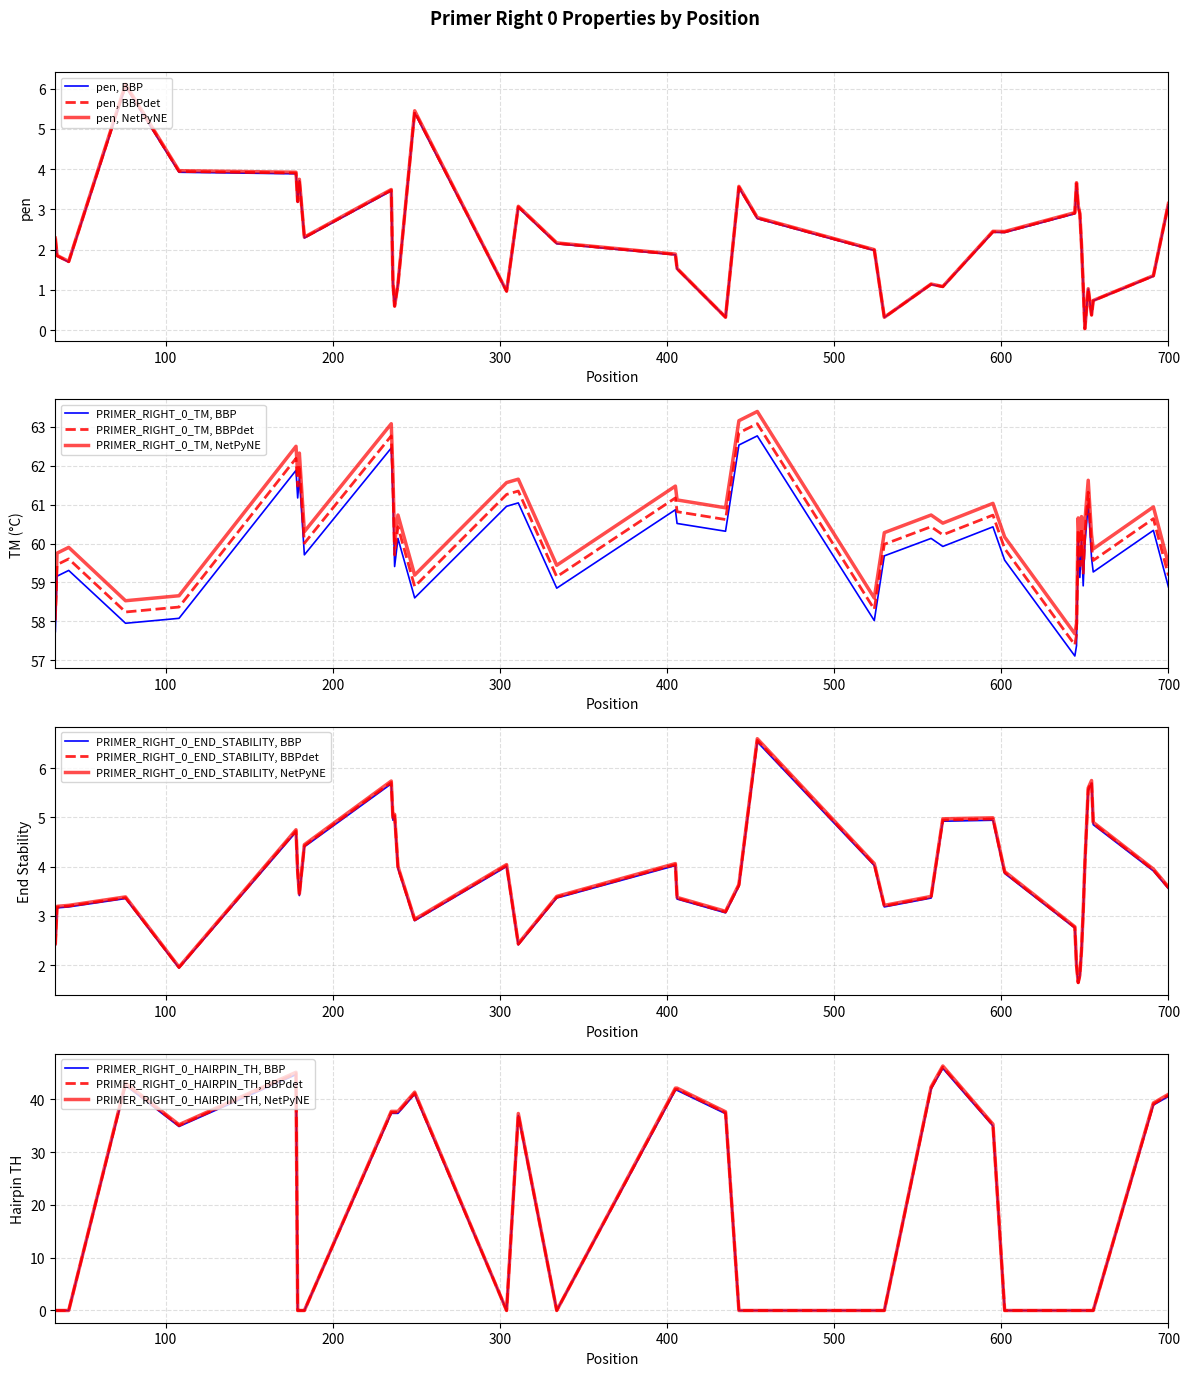

True or false: PRIMER_RIGHT_0_HAIRPIN_TH has more than 2 interior local peaks.

True